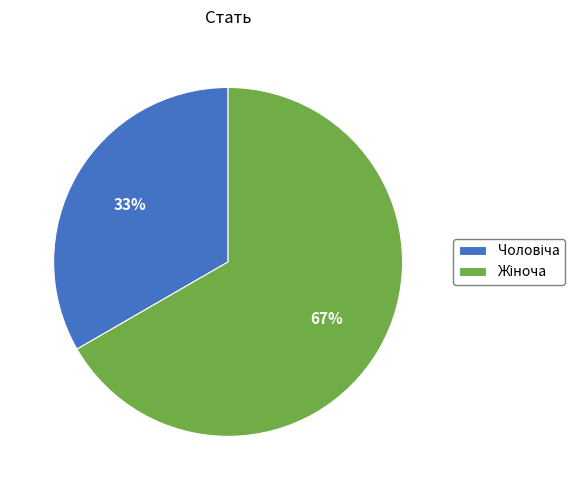

How many slices are in this pie chart?

2